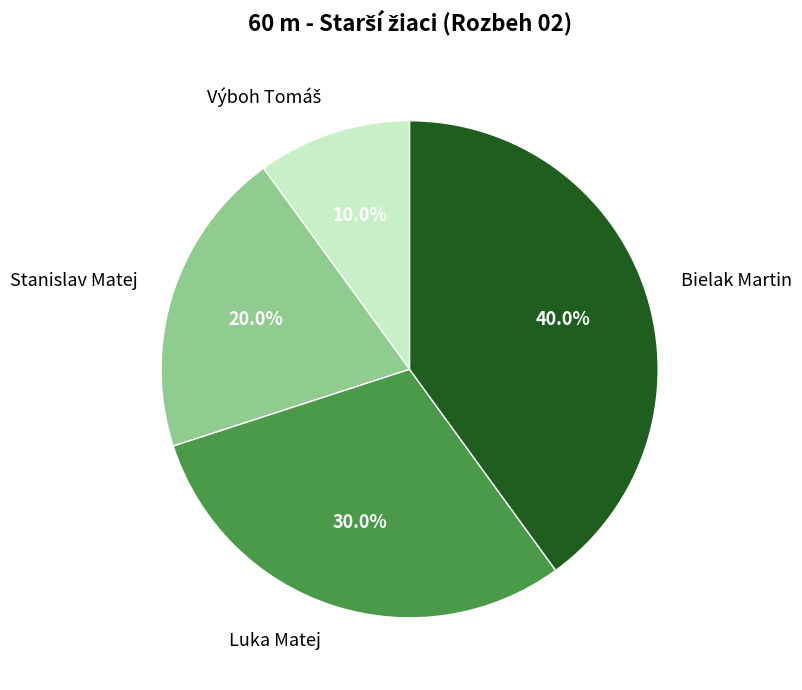

Which slice is the largest?

Bielak Martin